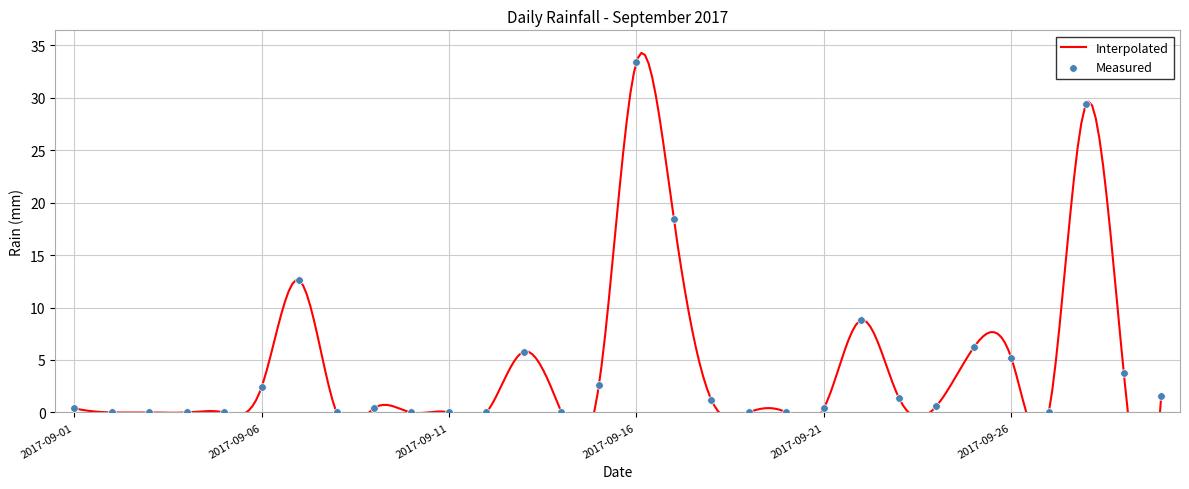

What is the change in value from 2017-09-03 to 2017-09-13?

+5.8